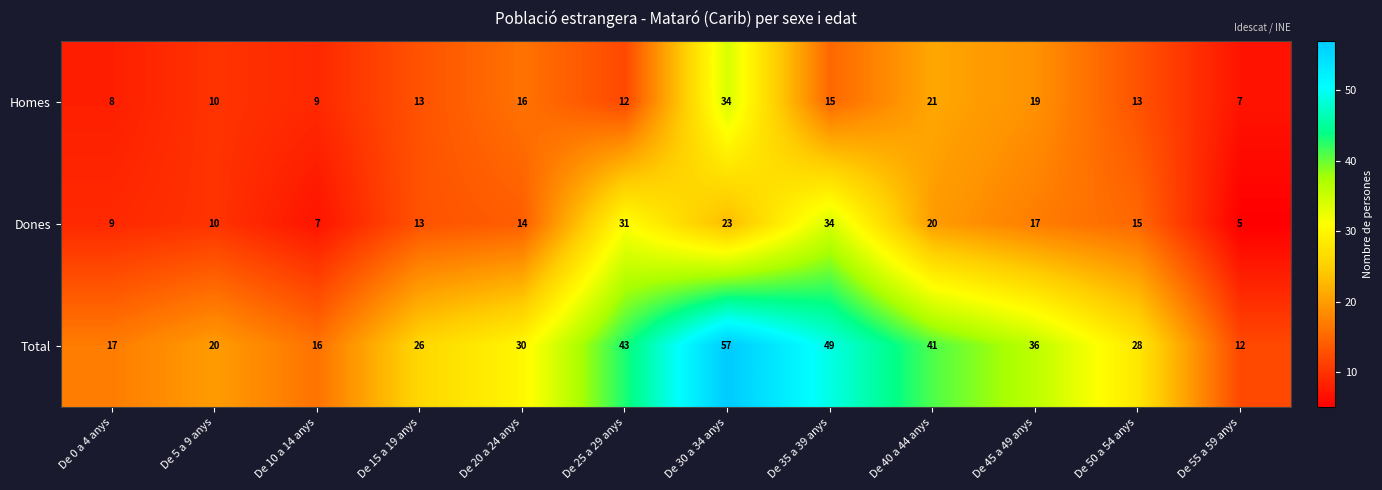

At how many categories does at least one series exceed 9?

12